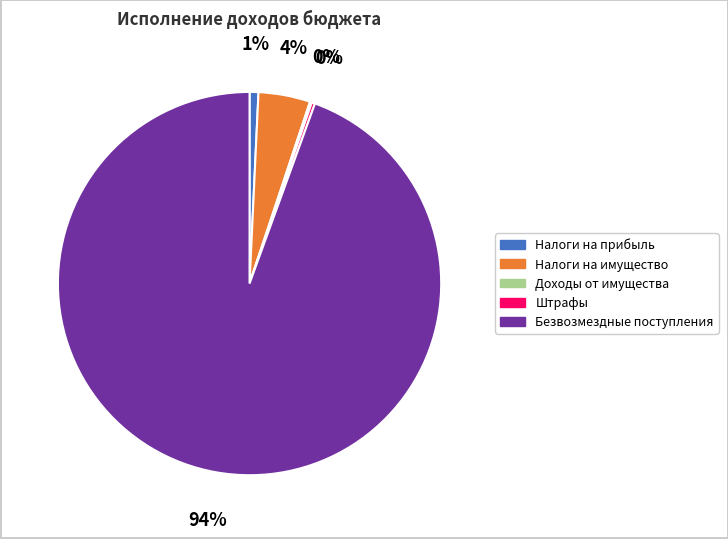

Which slice is the largest?

Безвозмездные поступления